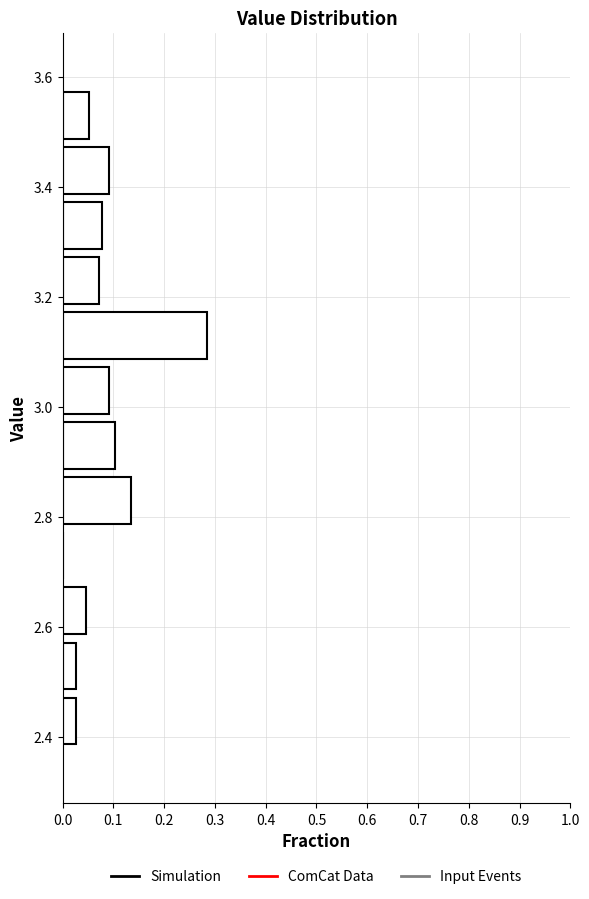

Which range on the y-axis has the longest bar?

3.08 to 3.18